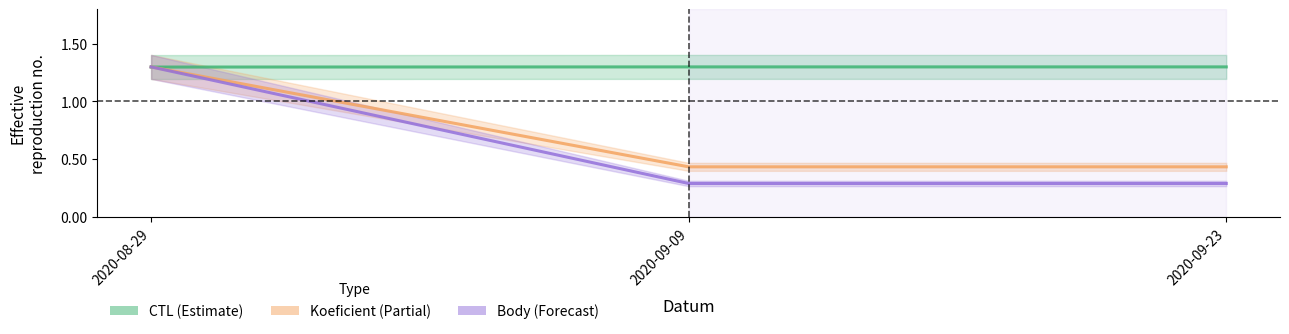

Is the value of Body at 2020-09-09 greater than the value of CTL at 2020-09-23?

No